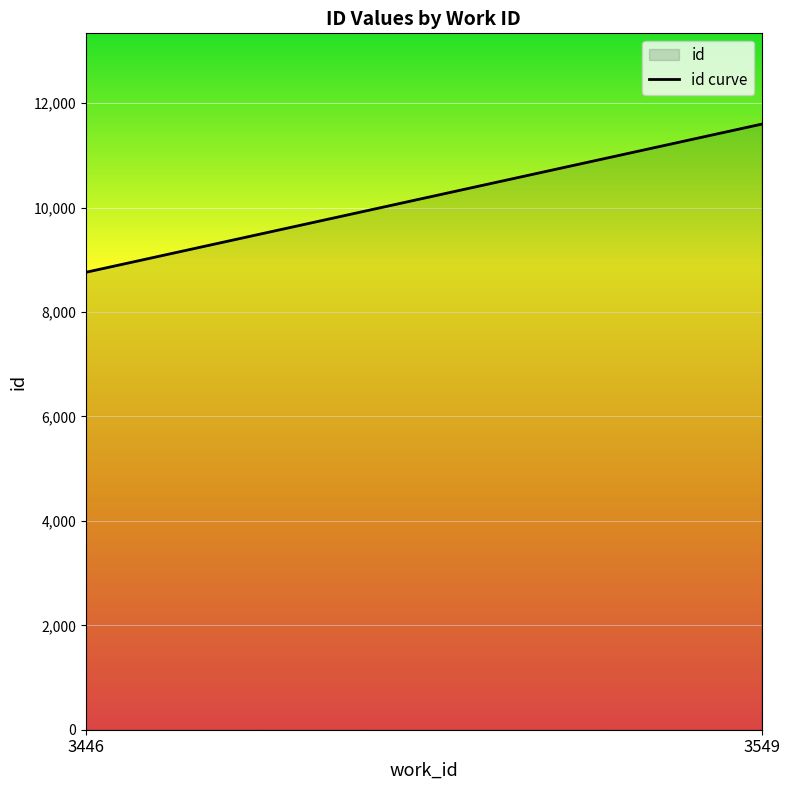

What is the maximum value shown in the chart?

11599.0